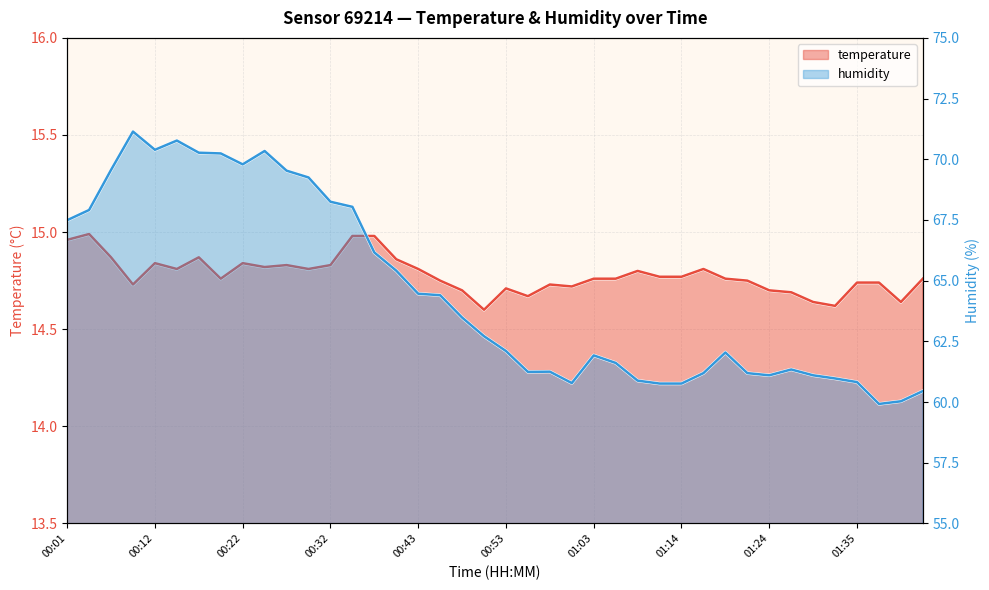

What is the lowest value of the humidity series?

59.9